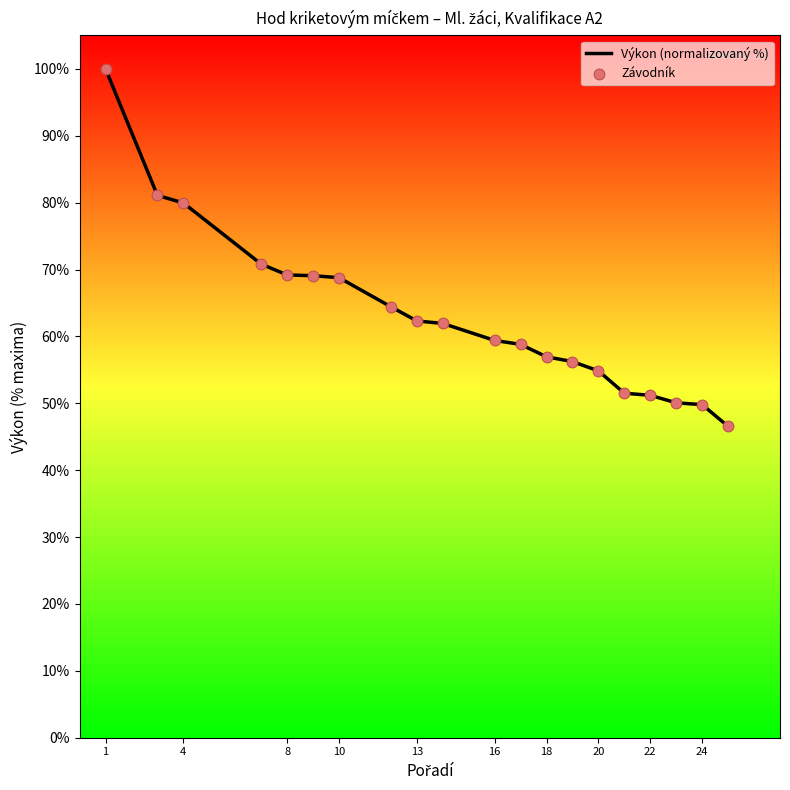

What is the difference between the maximum and minimum values?

53.5